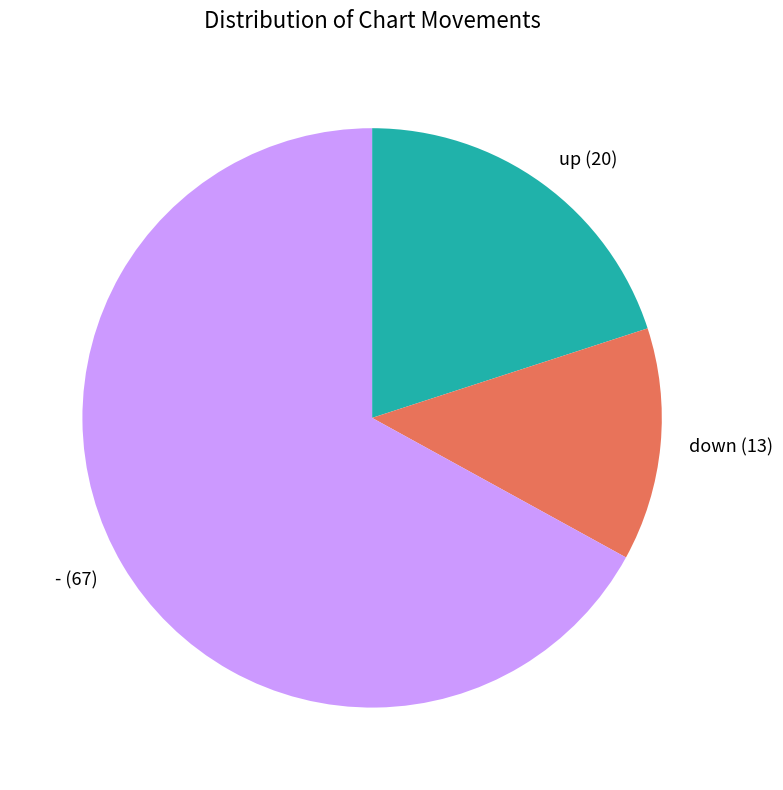

How many segments does this pie chart have?

3